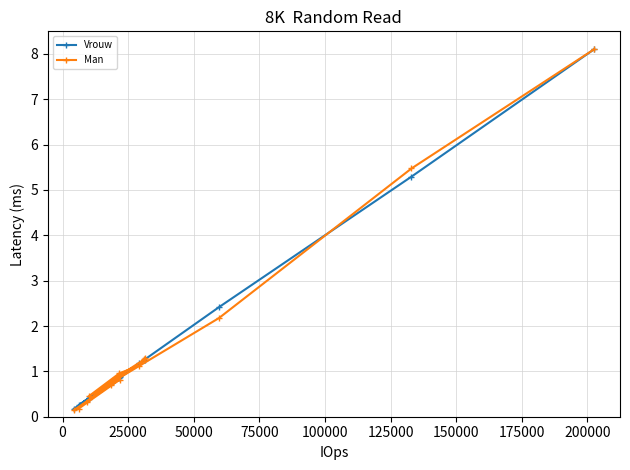

Which series has the widest spread of values?

Man